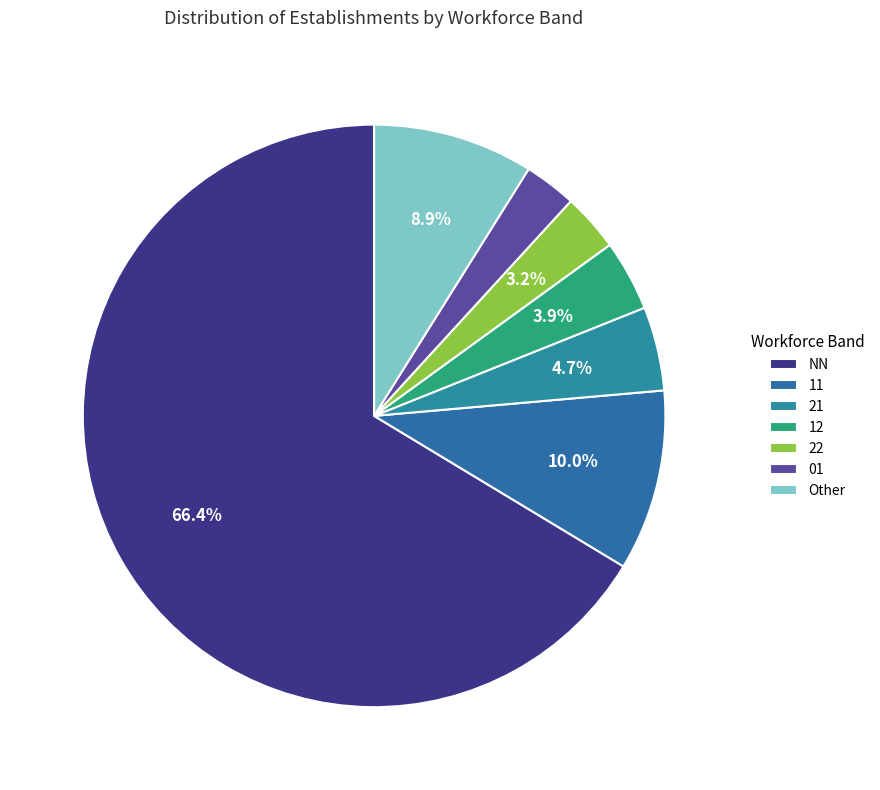

Does any single category account for the majority?

Yes